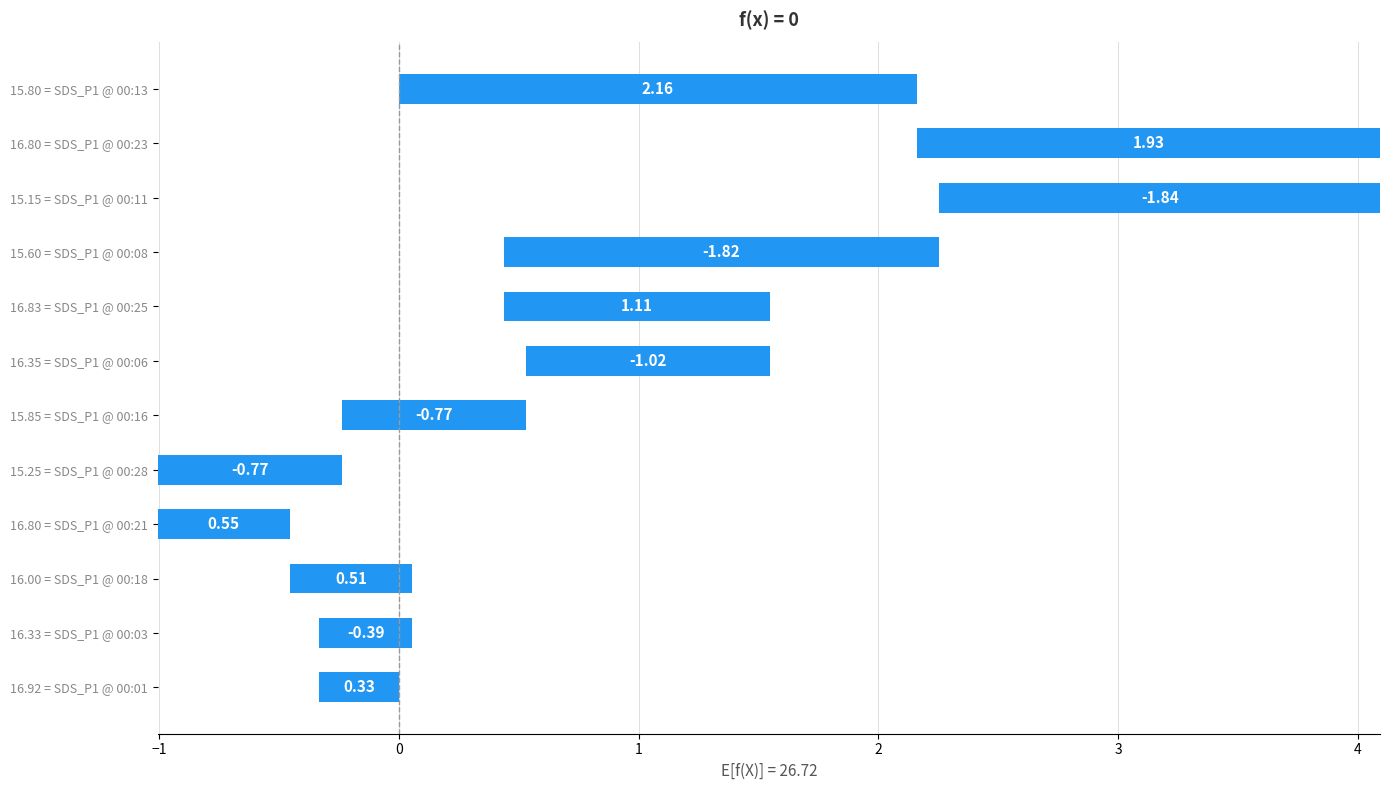

What is the value of the 1st bar from the left?

2.2